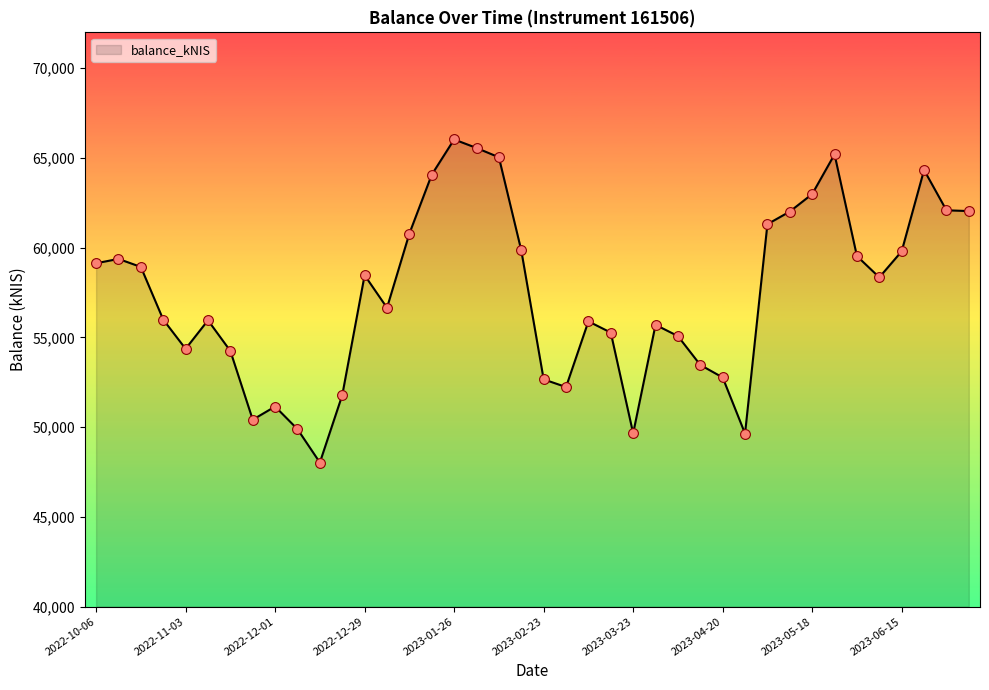

What is the difference between the maximum and minimum values?

18006.5